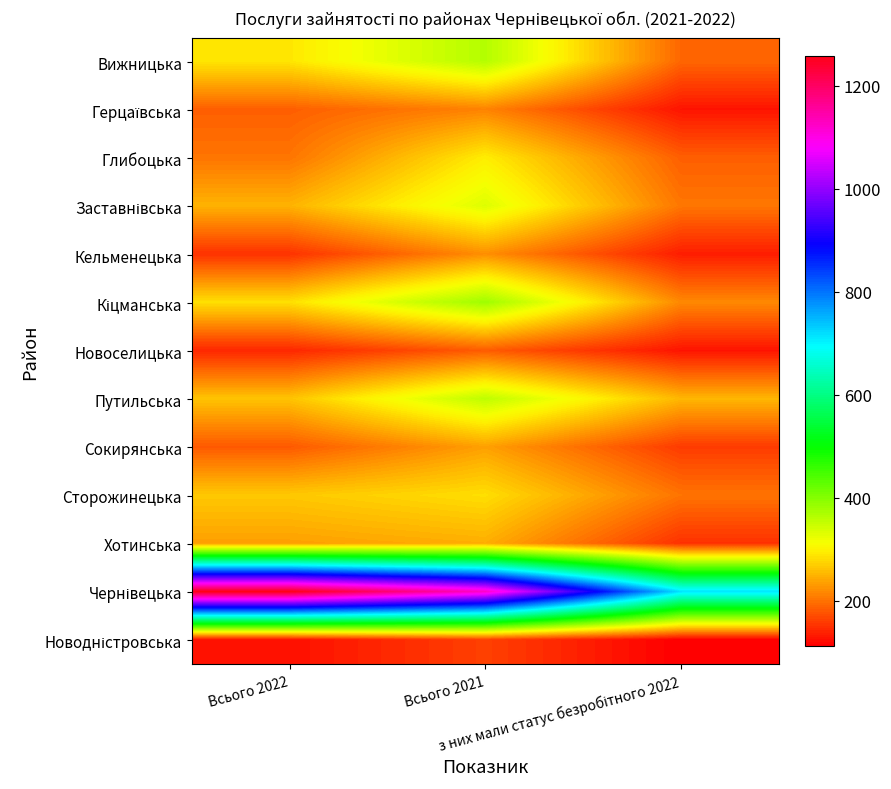

Count the number of categories in the chart.

3